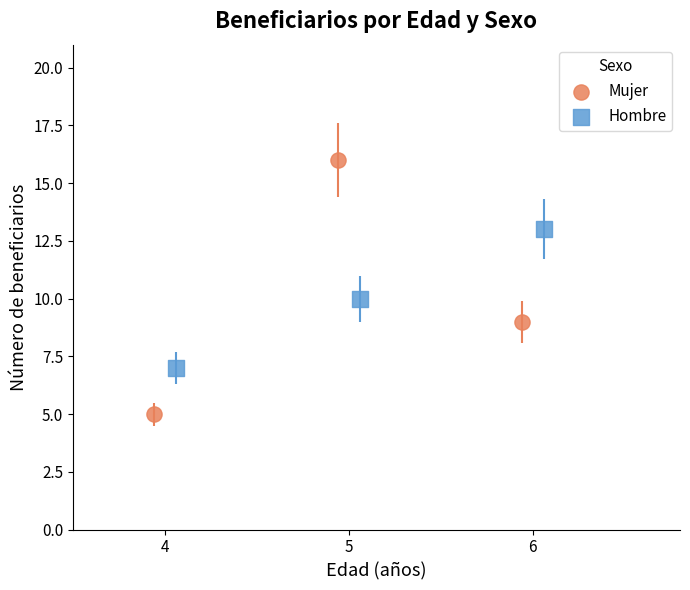

Which series contains the highest Y value?

Mujer